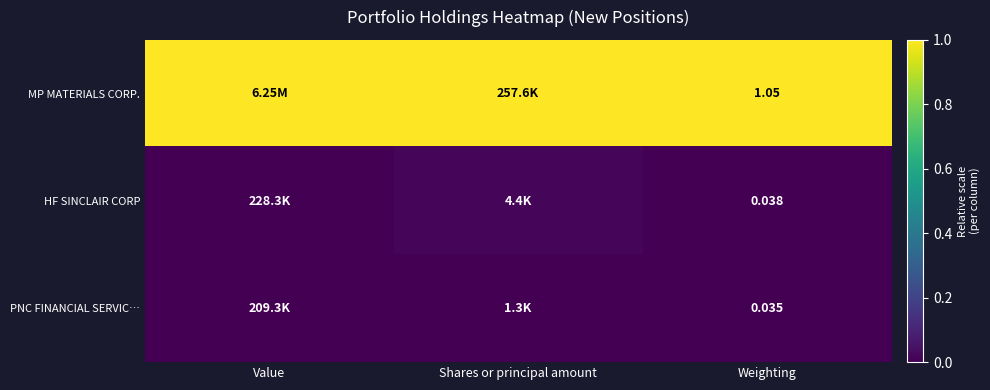

Is the value of MP MATERIALS CORP. at Weighting greater than the value of HF SINCLAIR CORP at Weighting?

Yes